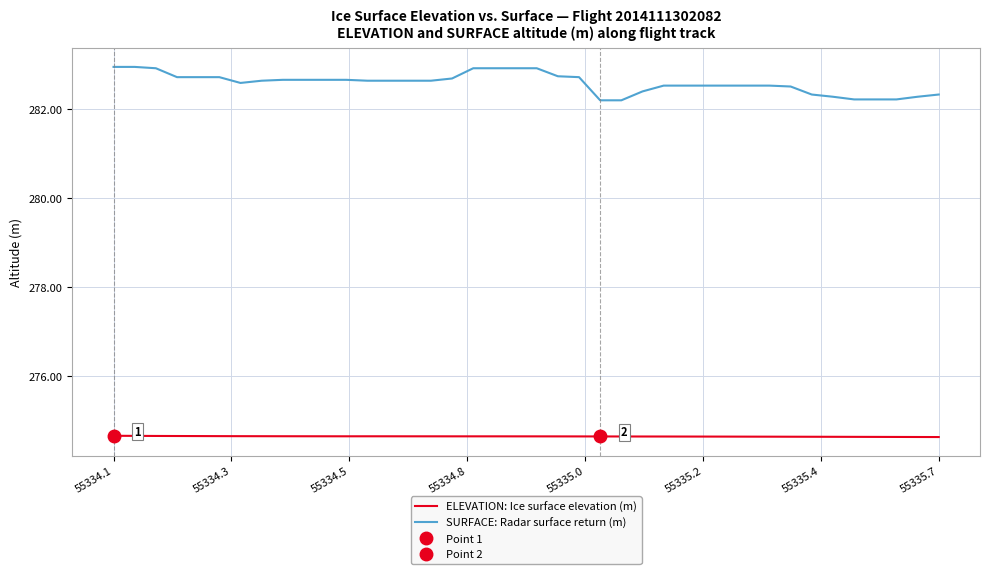

True or false: SURFACE: Radar surface return (m) has more than 2 interior local peaks.

False